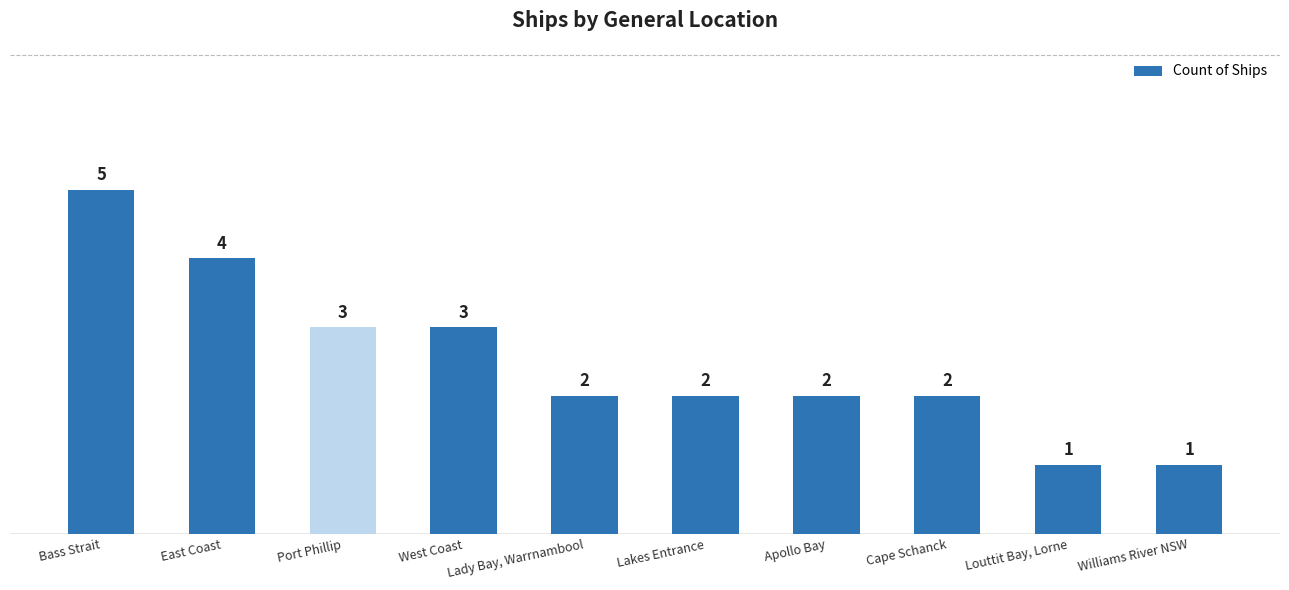

What is the approximate value at West Coast?

3